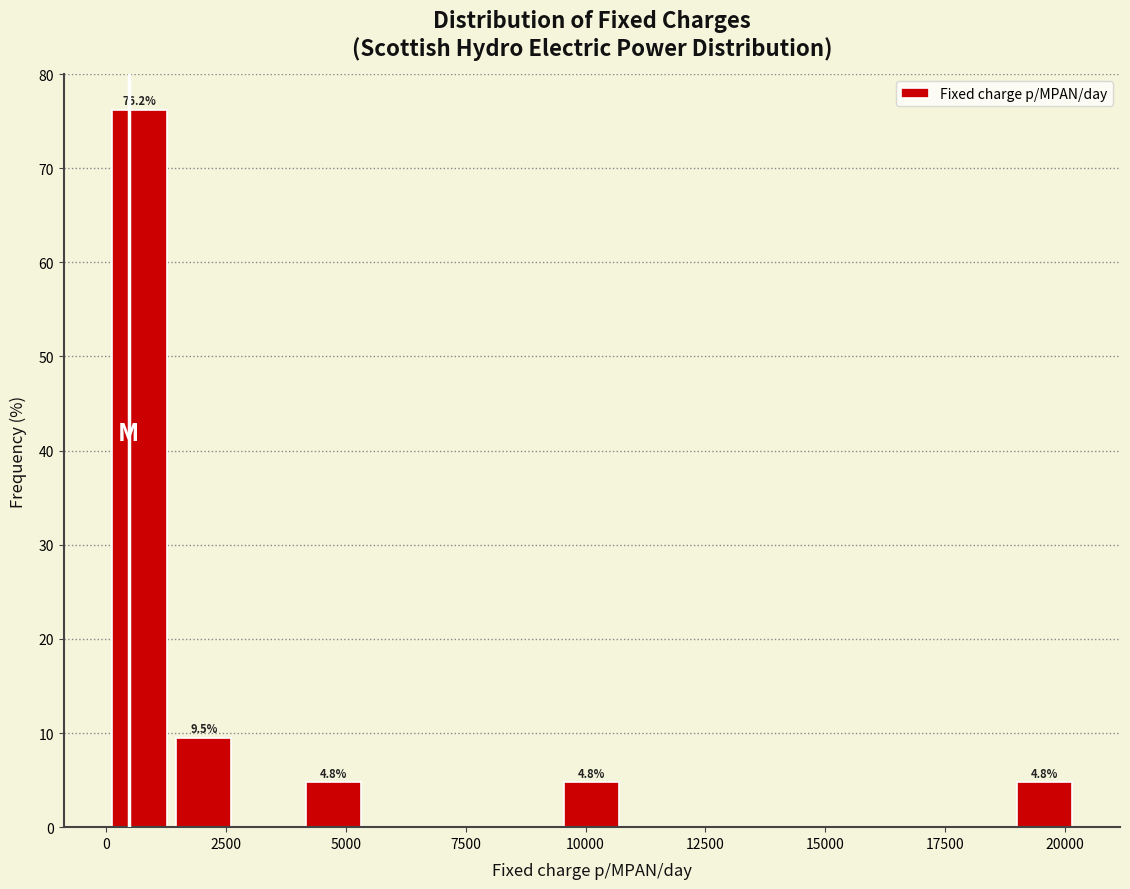

Around what value on the x-axis is the tallest bar? Give the approximate position of its centre, as read against the axis.

500